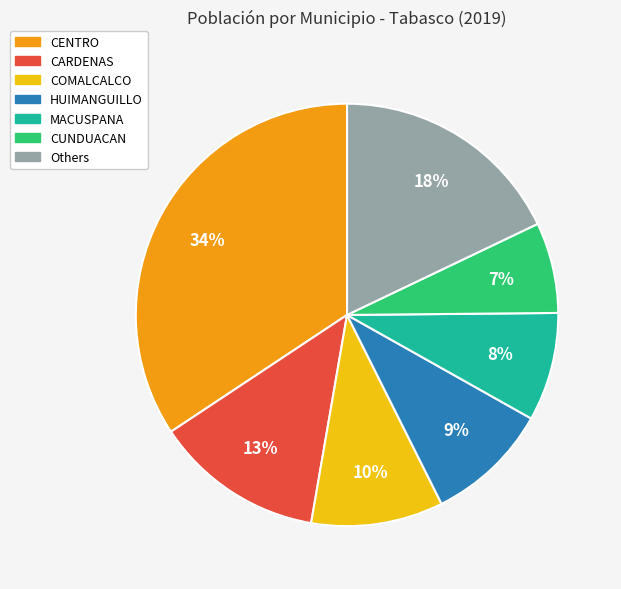

Which category has the biggest portion of the pie?

CENTRO